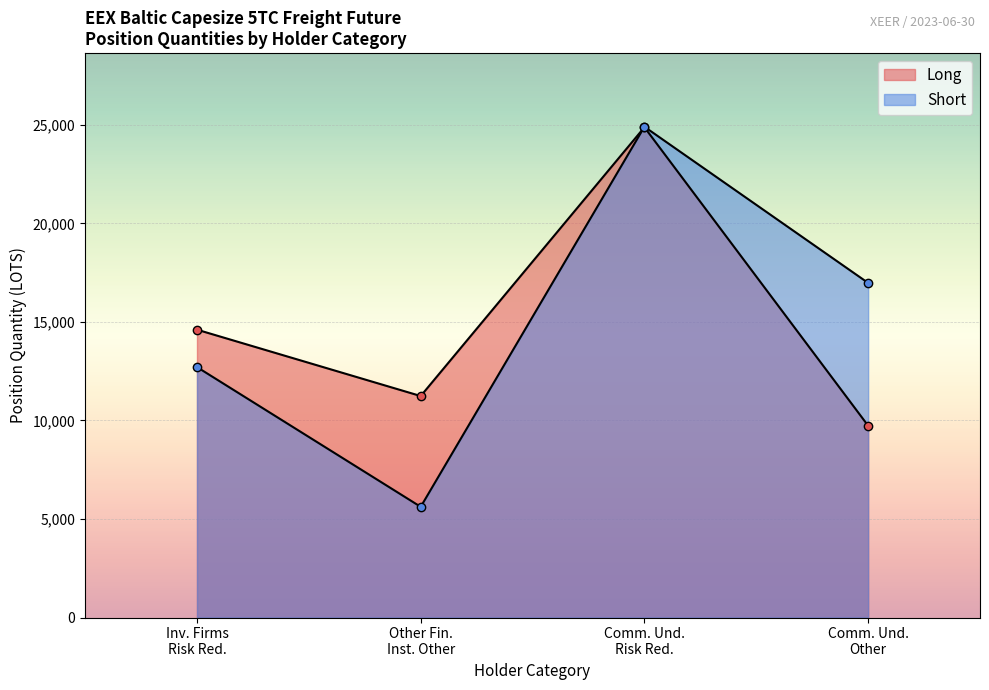

What is the maximum value shown in the chart?

24902.9